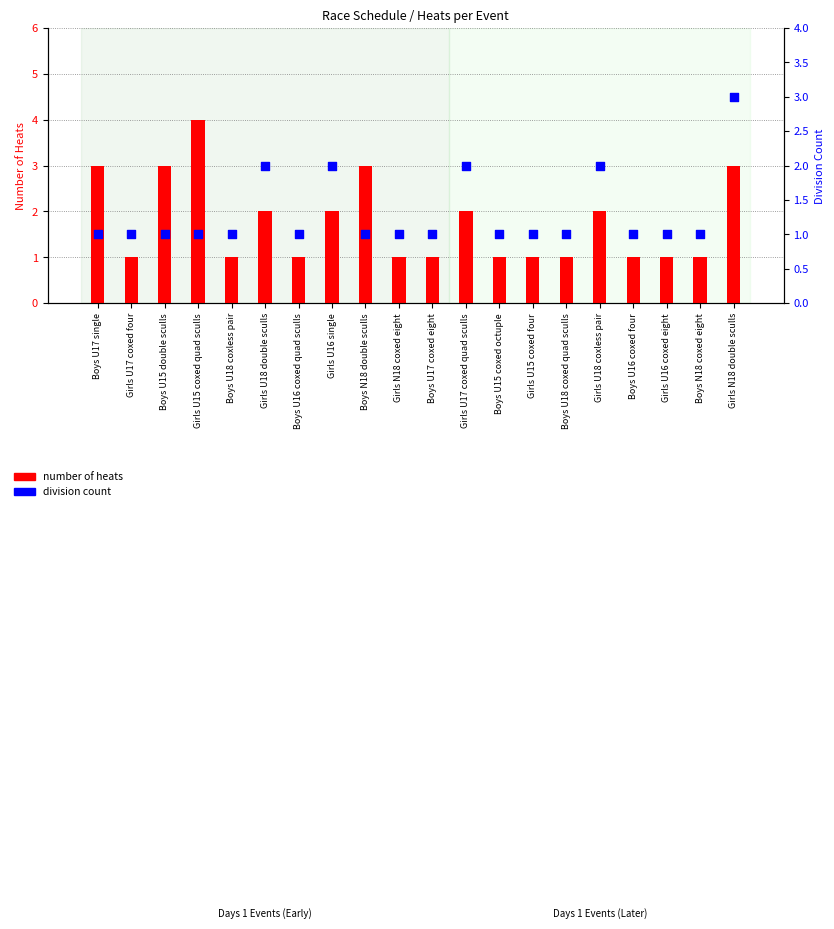

Which series contains the highest Y value?

number of heats